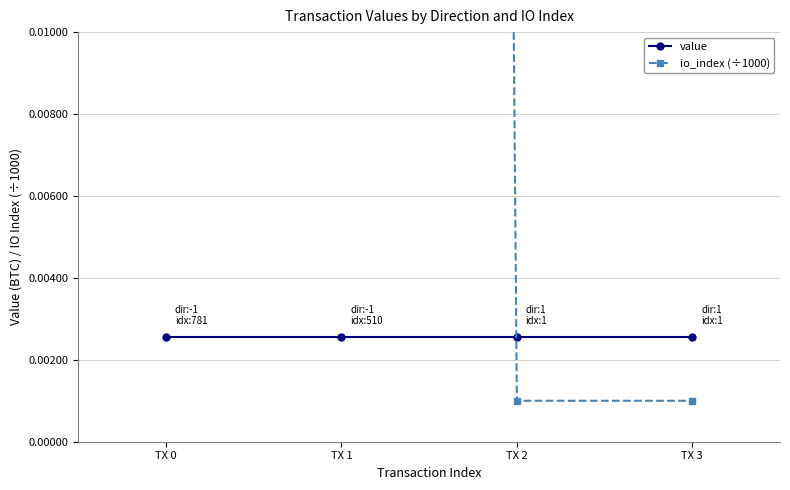

Does the chart have visible grid lines?

Yes